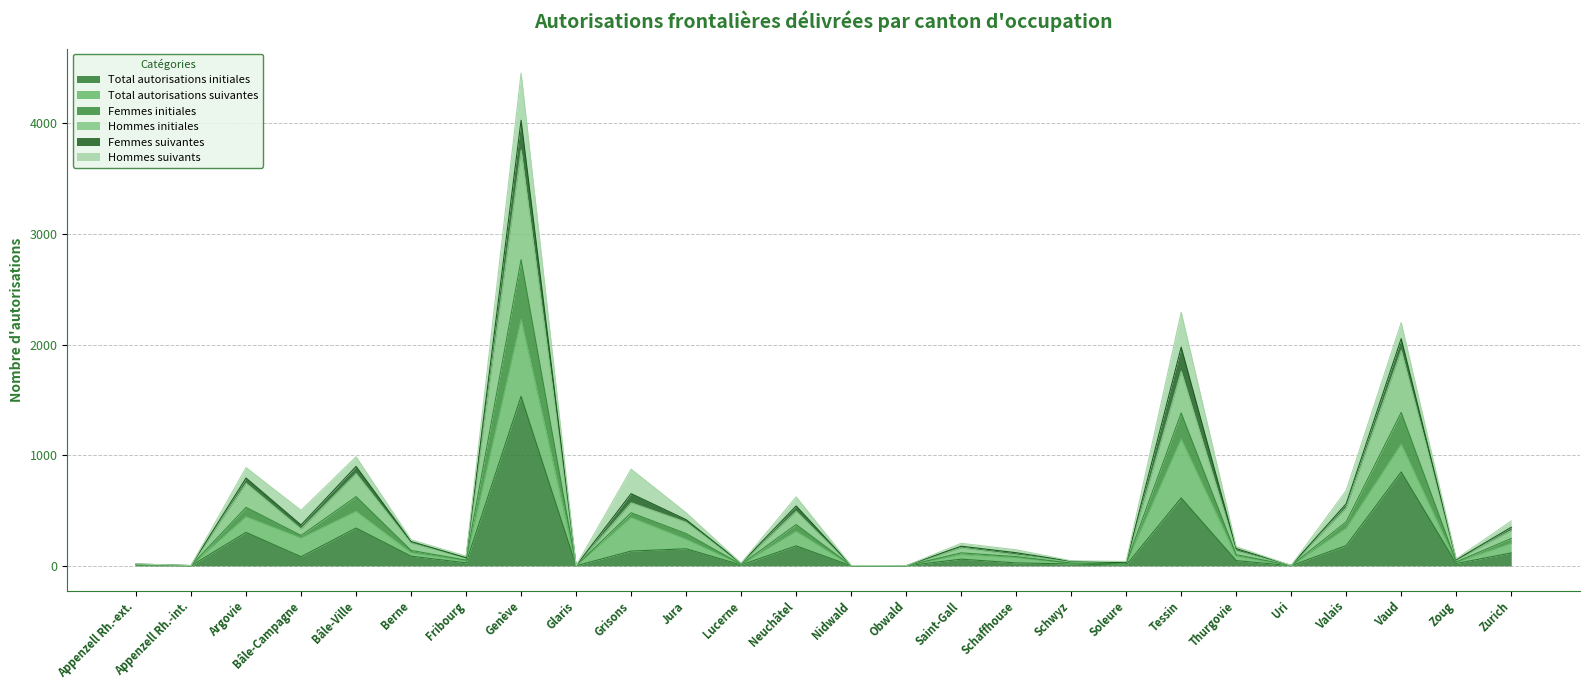

At which label does Total autorisations initiales reach its peak?

Genève